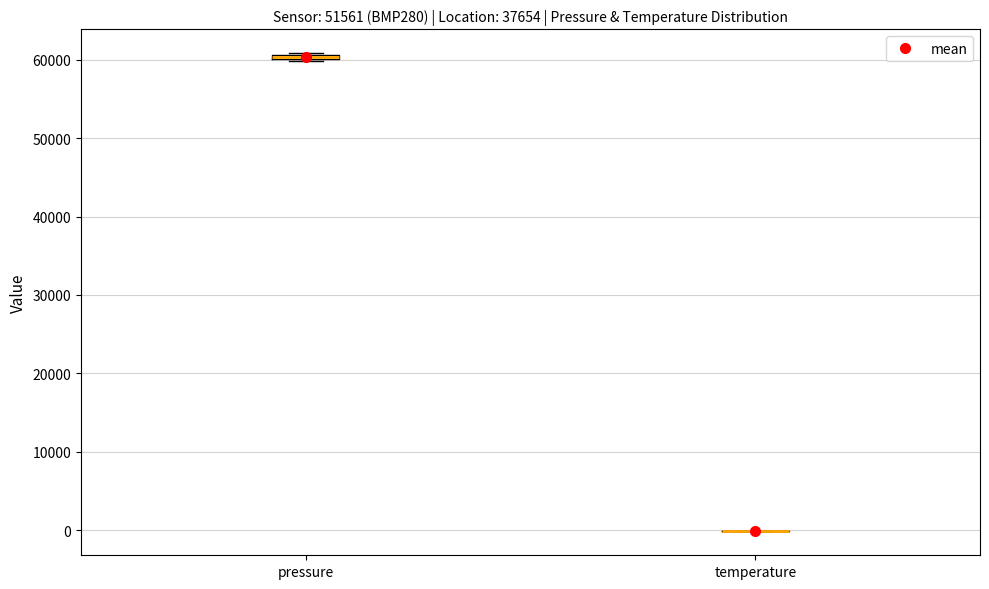

Where is the lower edge of the box for pressure on the y-axis? The values are not printed on the chart, so give them approximately, as read against the axis.

60000